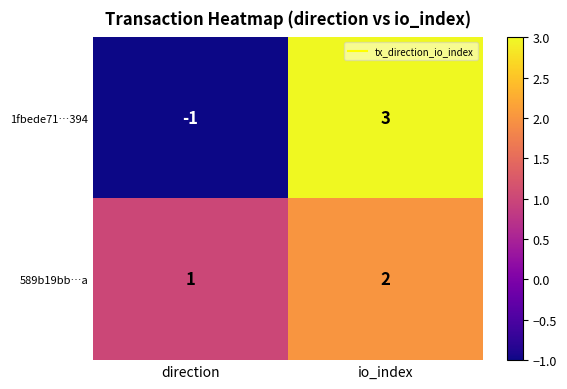

What is the difference between the 1fbede71…394 values at direction and io_index?

4